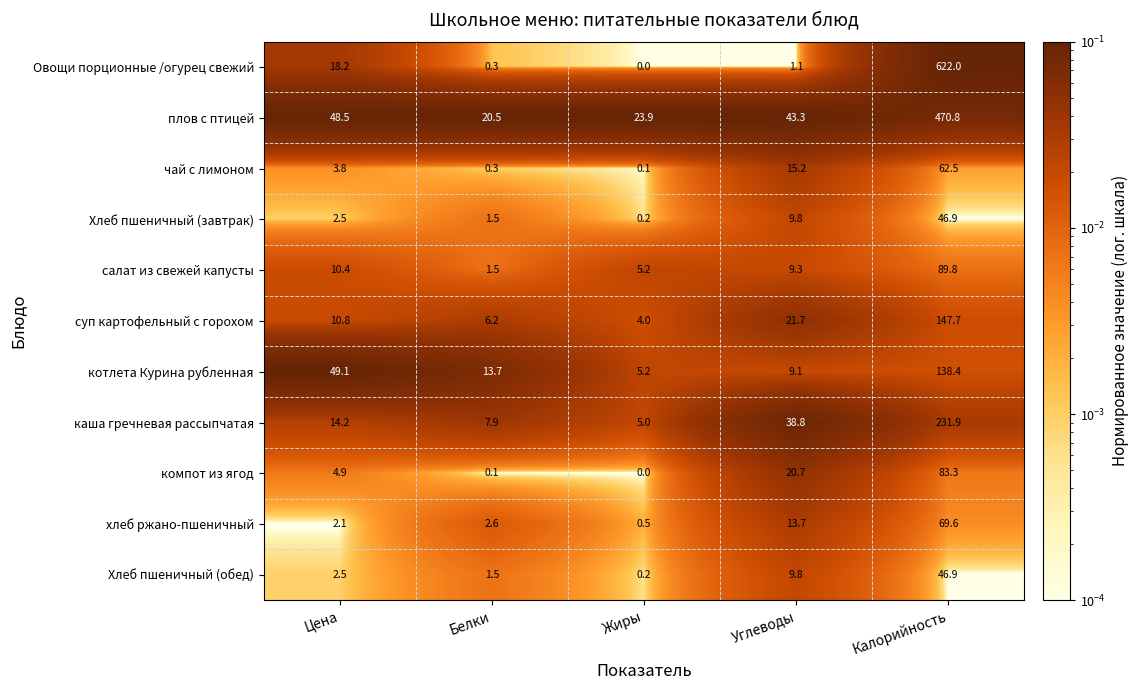

What is the difference between the maximum and minimum values in the плов с птицей series?

450.3